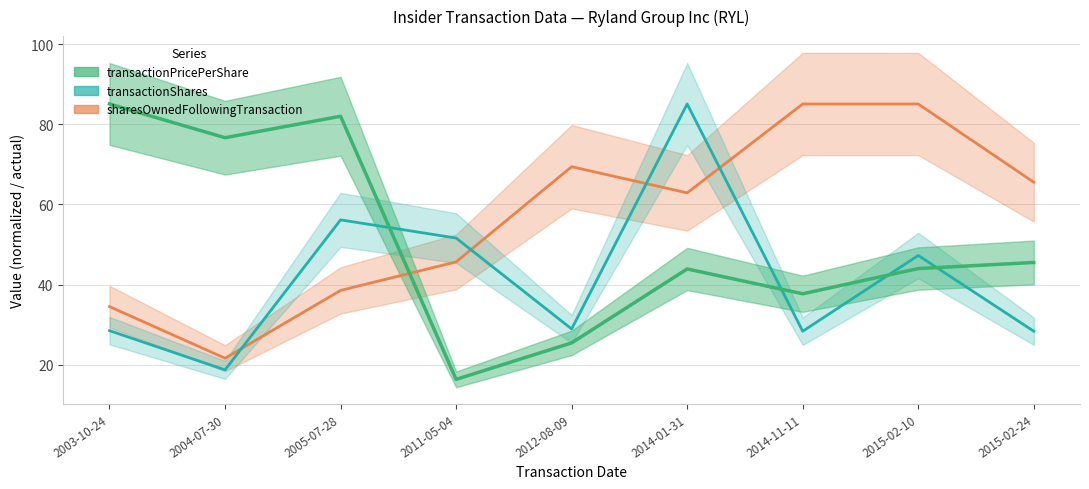

What are all the series names shown in the legend?

transactionPricePerShare, transactionShares, sharesOwnedFollowingTransaction